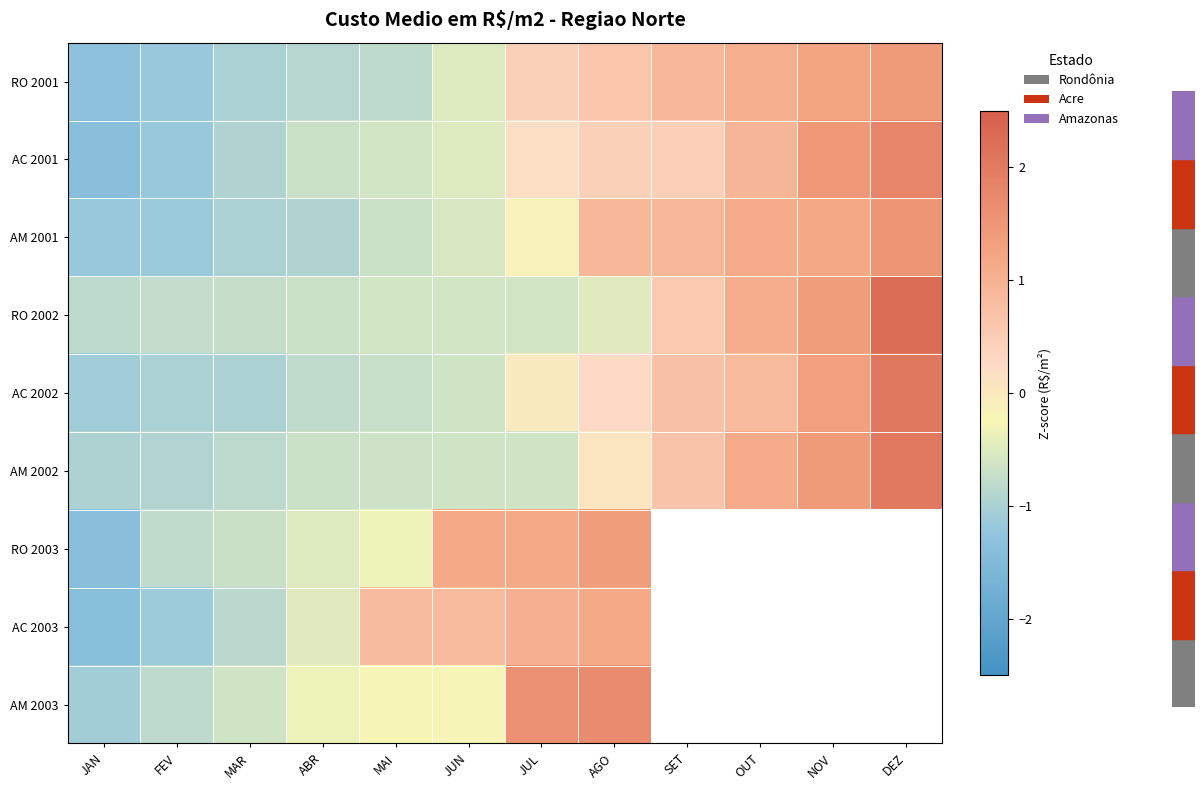

What is the minimum value for AM 2002?

-1.0